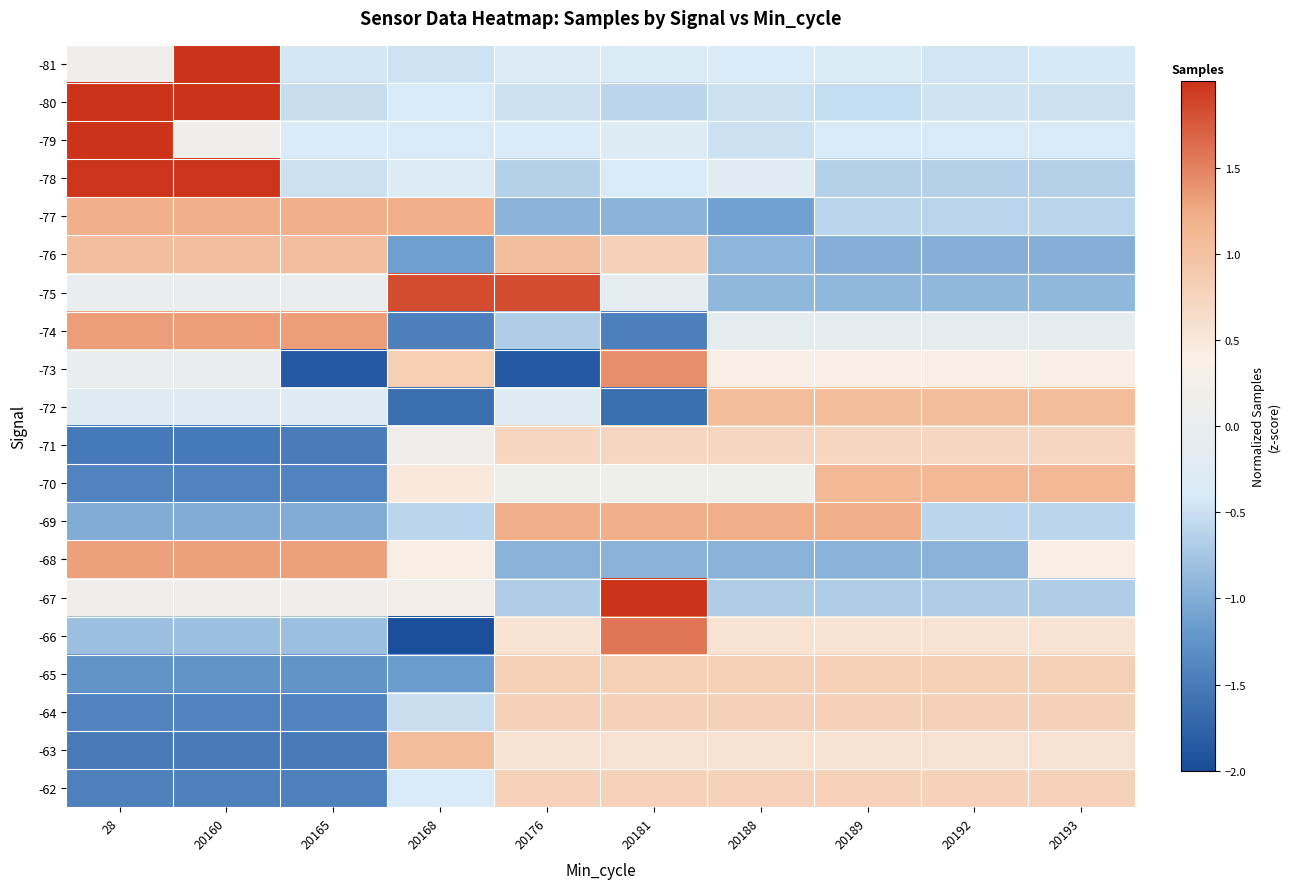

Which label corresponds to the smallest value in the chart?

20168